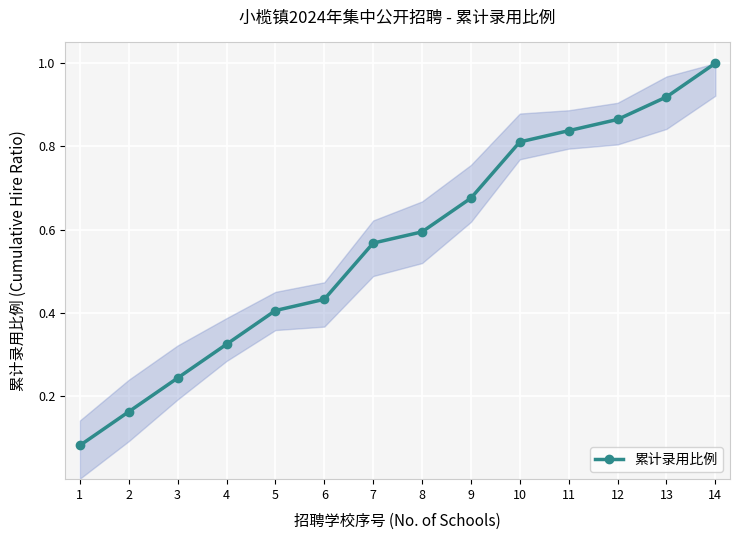

List the labels in order of value, smallest first.

1, 2, 3, 4, 5, 6, 7, 8, 9, 10, 11, 12, 13, 14